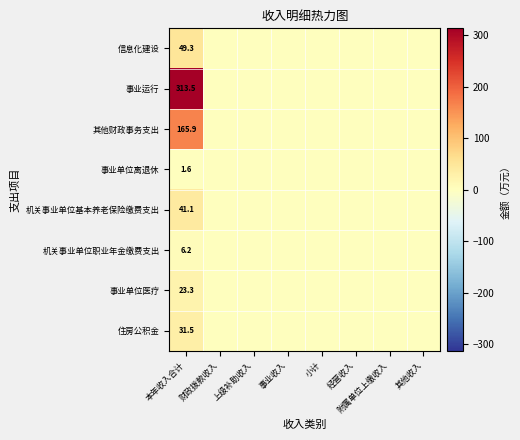

Rank the series at 本年收入合计 from lowest to highest value.

事业单位离退休, 机关事业单位职业年金缴费支出, 事业单位医疗, 住房公积金, 机关事业单位基本养老保险缴费支出, 信息化建设, 其他财政事务支出, 事业运行